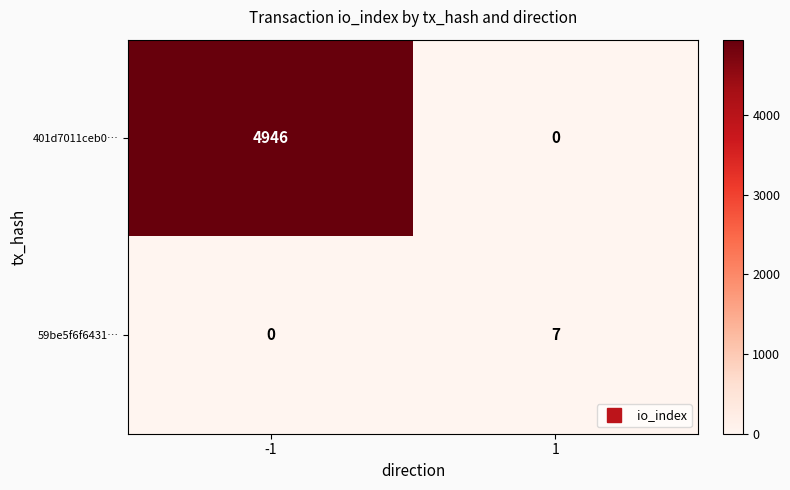

What is the total value across all series at 1?

7